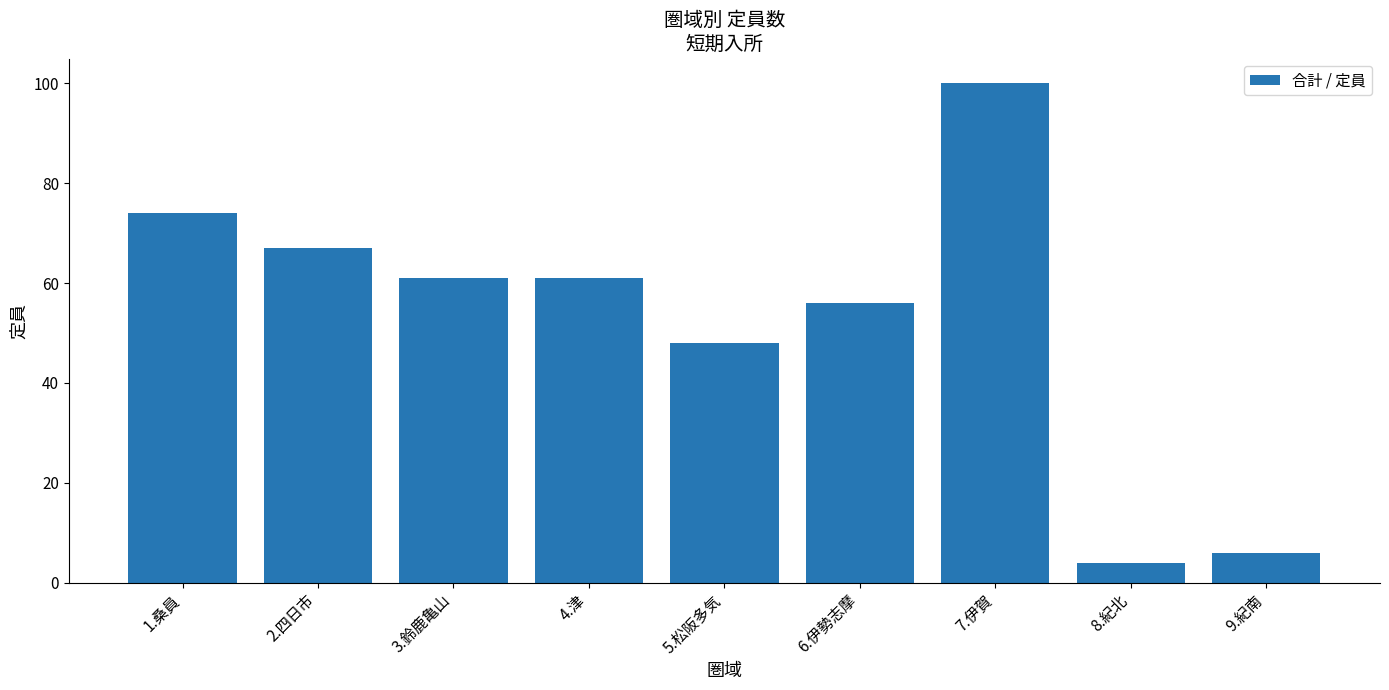

How many bars are there in total?

9